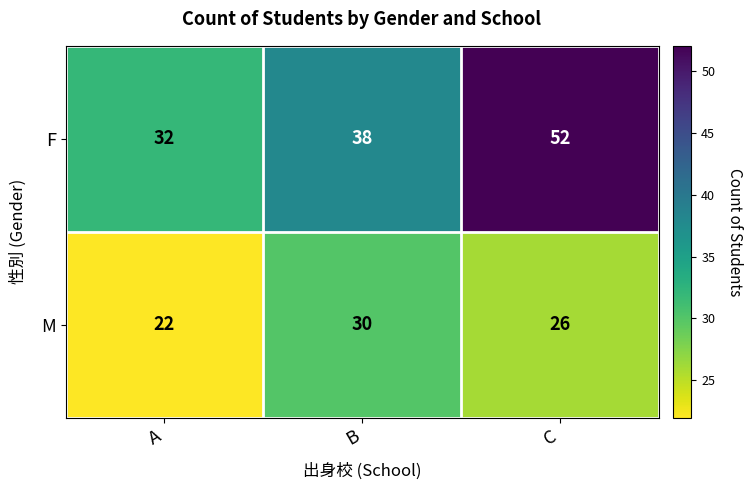

Reading left to right, what are all the values shown in this chart?

F: A=32	B=38	C=52
M: A=22	B=30	C=26